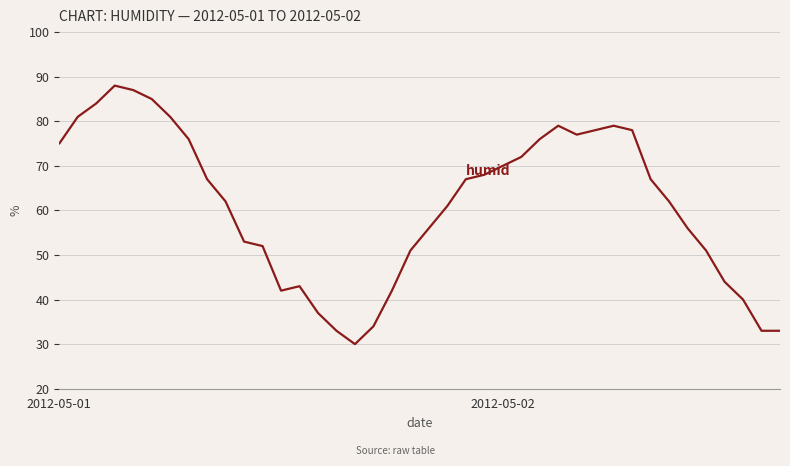

What is the difference between the maximum and minimum values?

58